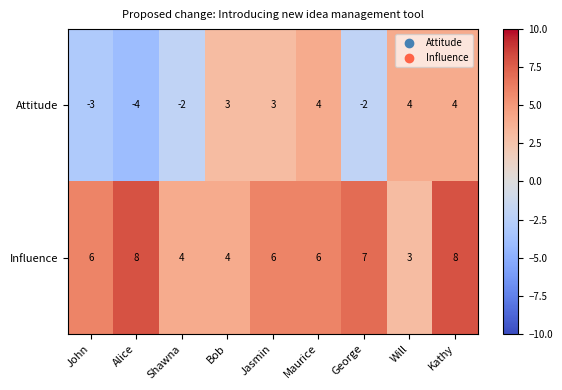

How many Attitude values are between -2 and 4?

7